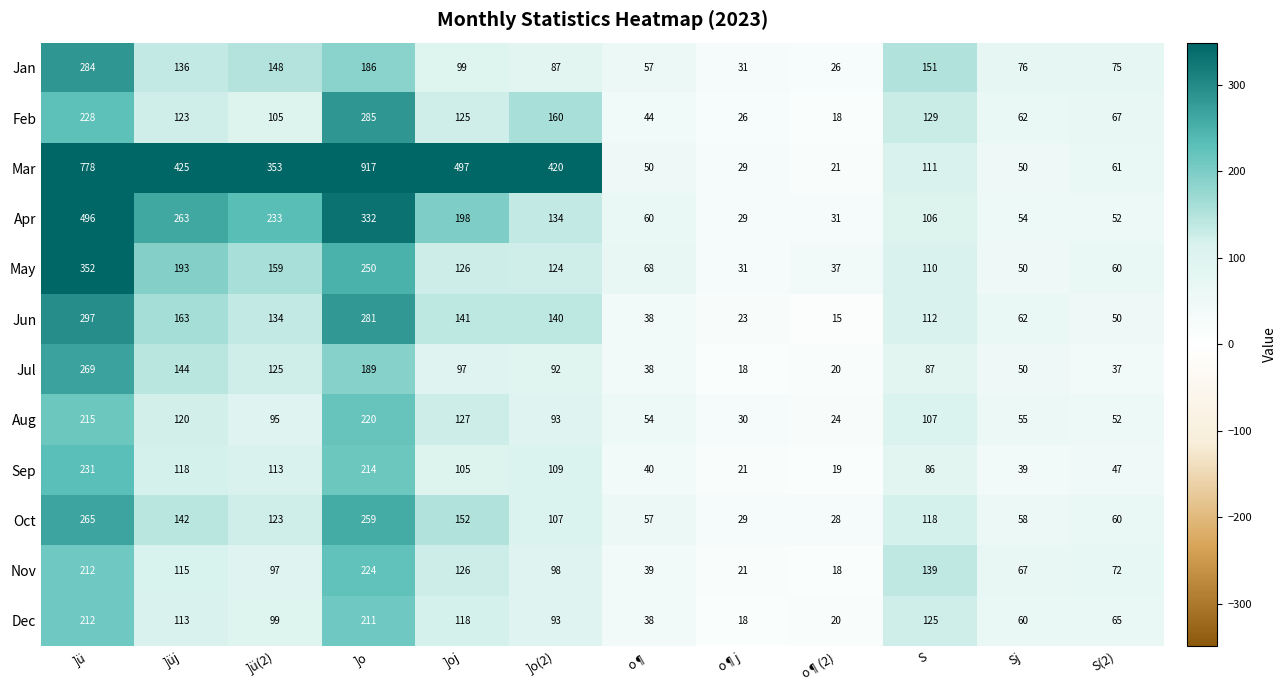

Read the Nov value at ]o, to the nearest 10.

220